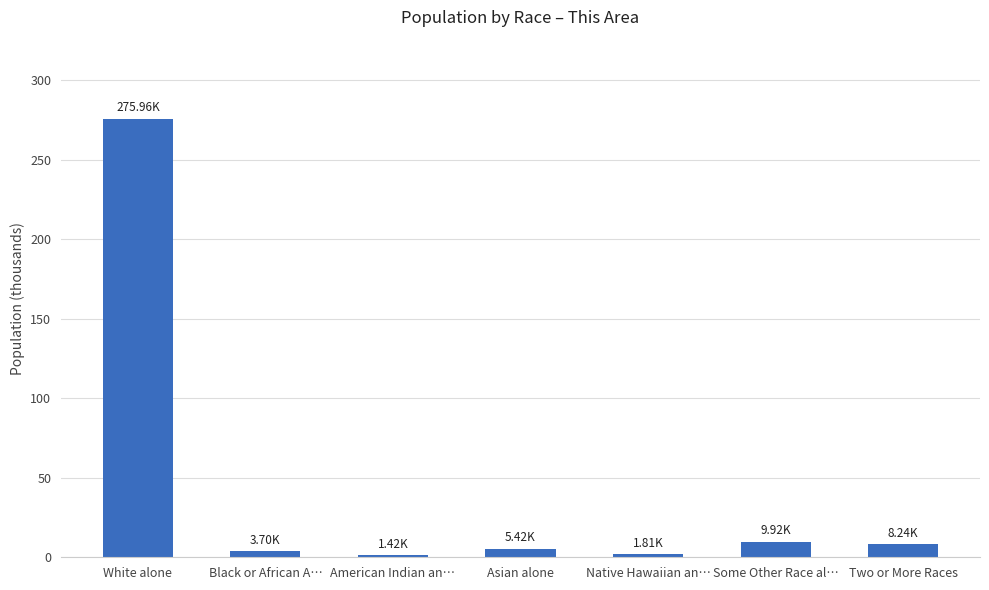

Which has a higher value, Native Hawaiian an… or White alone?

White alone